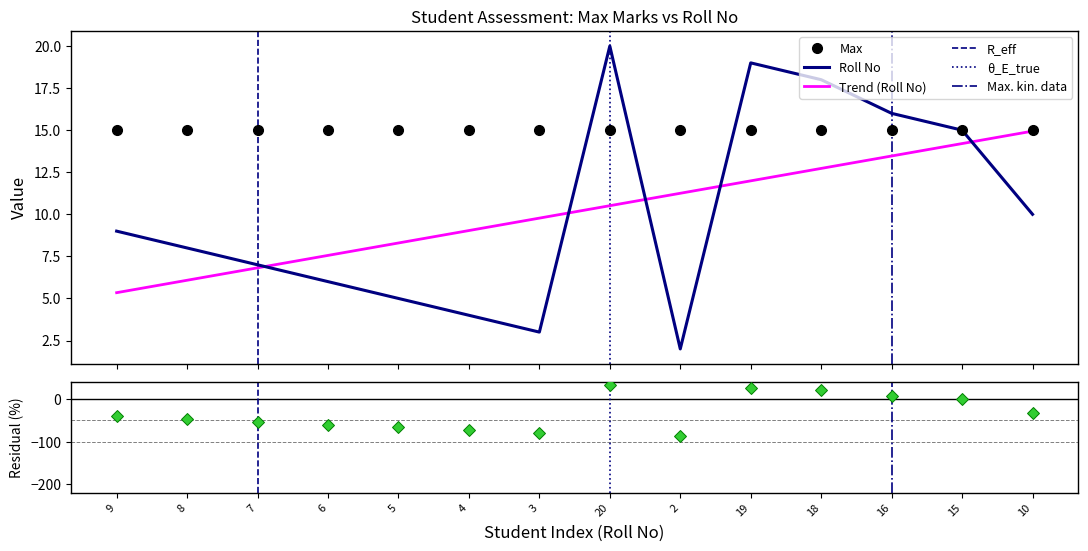

Approximately how many times larger is the value at 16 compared to 18?

0.9